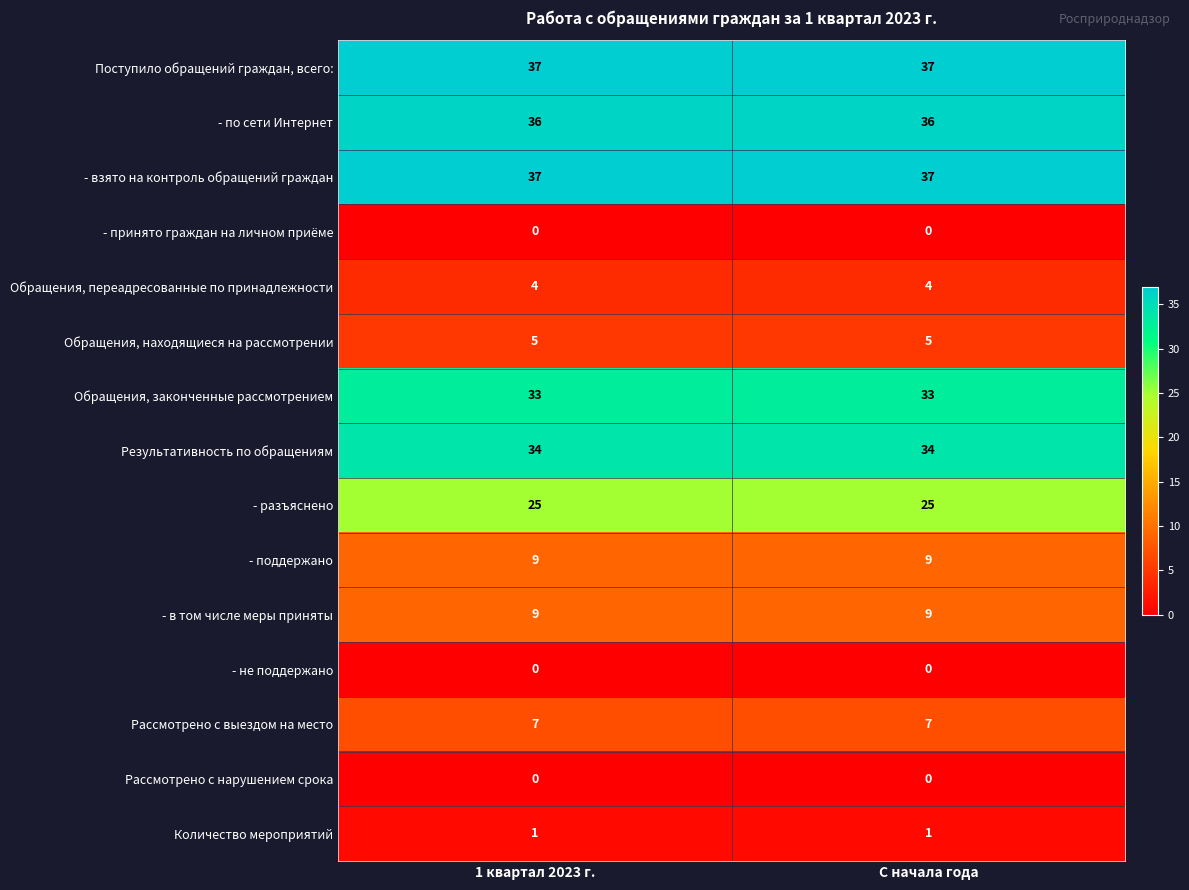

What is the total value across all series at С начала года?

237